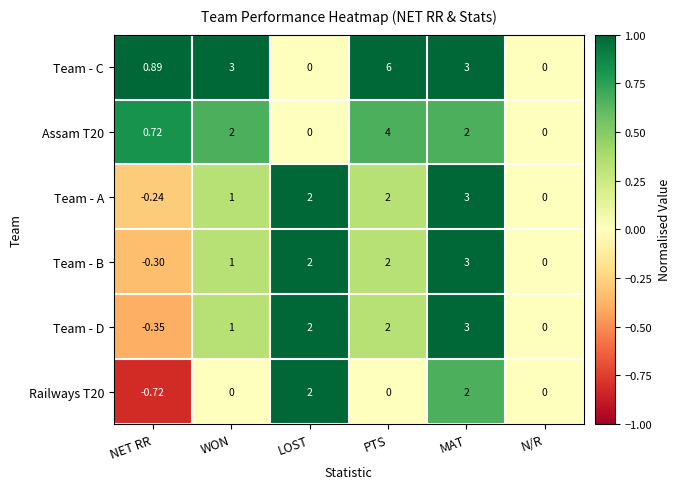

How many categories are shown in the chart?

6